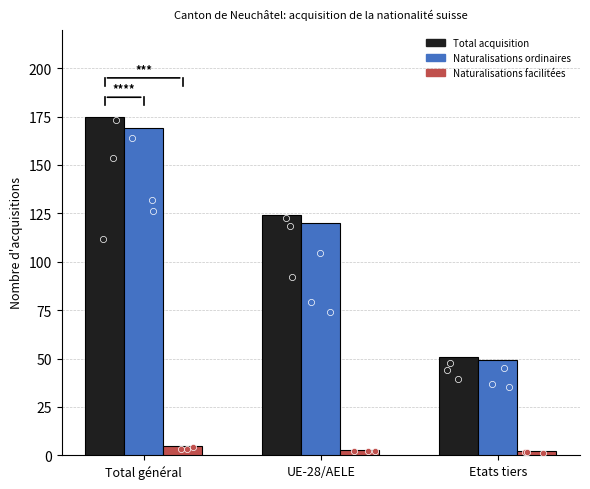

At which category is the sum across all series the highest?

Total général